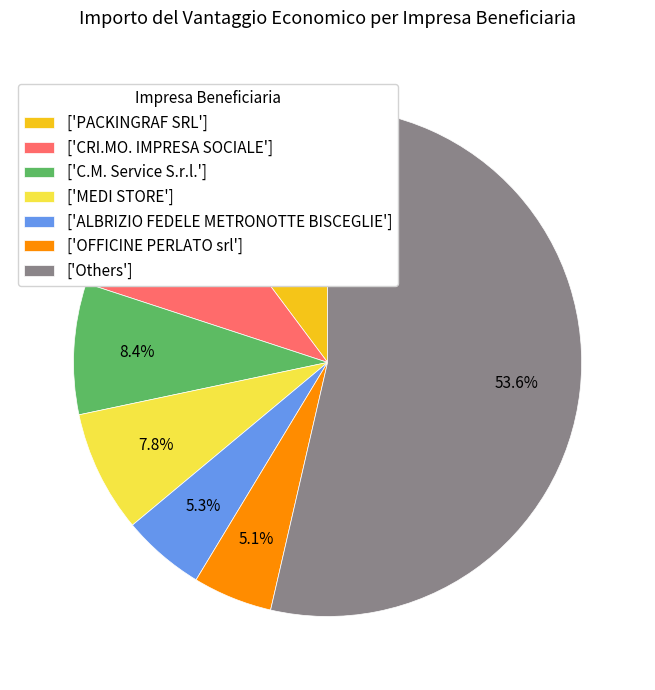

What portion of the pie excludes ['C.M. Service S.r.l.']?

91.6%